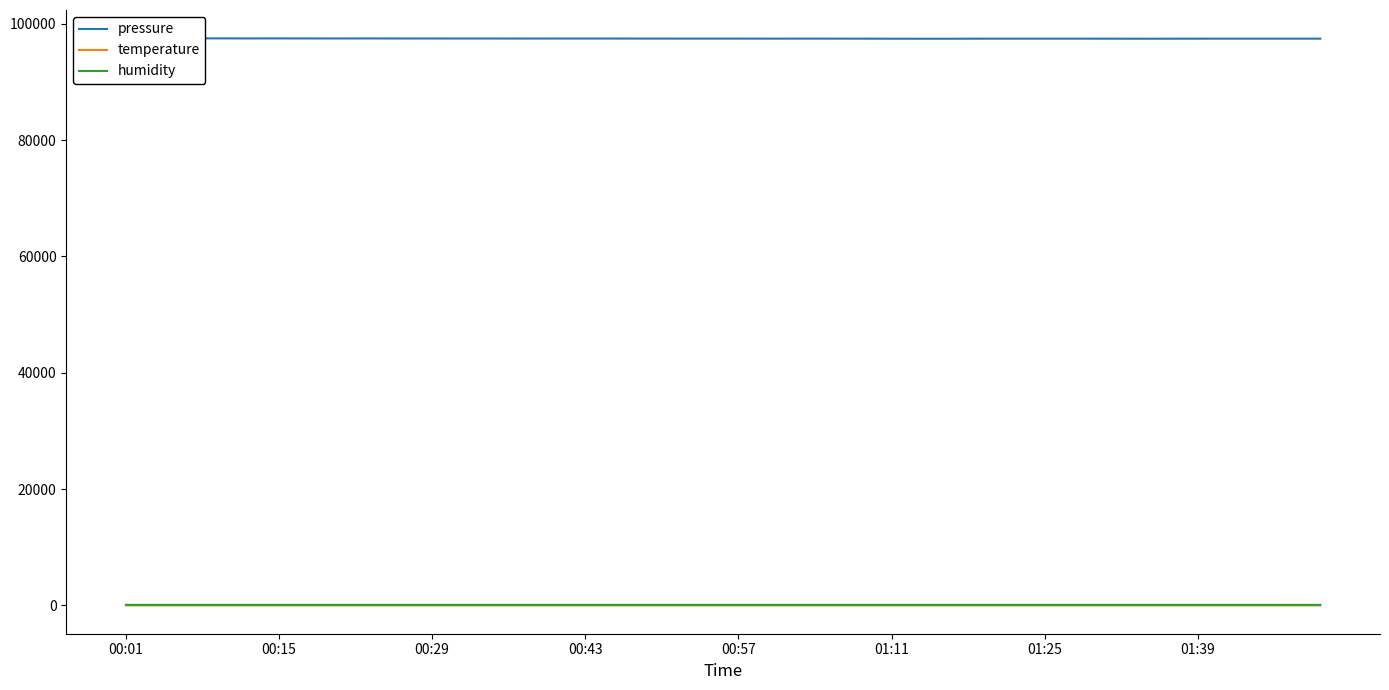

Is it true that humidity equals 65.5 at 00:43?

False